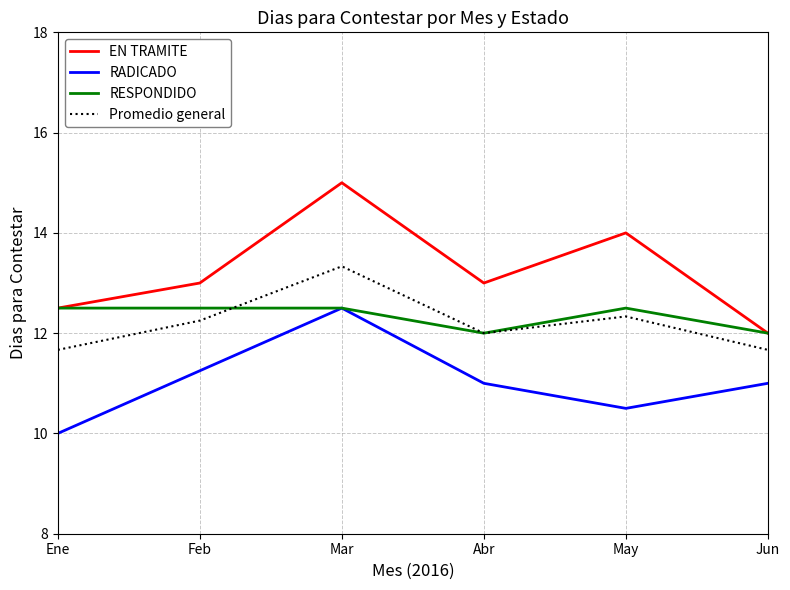

At which category does the chart reach its peak across all series?

Mar